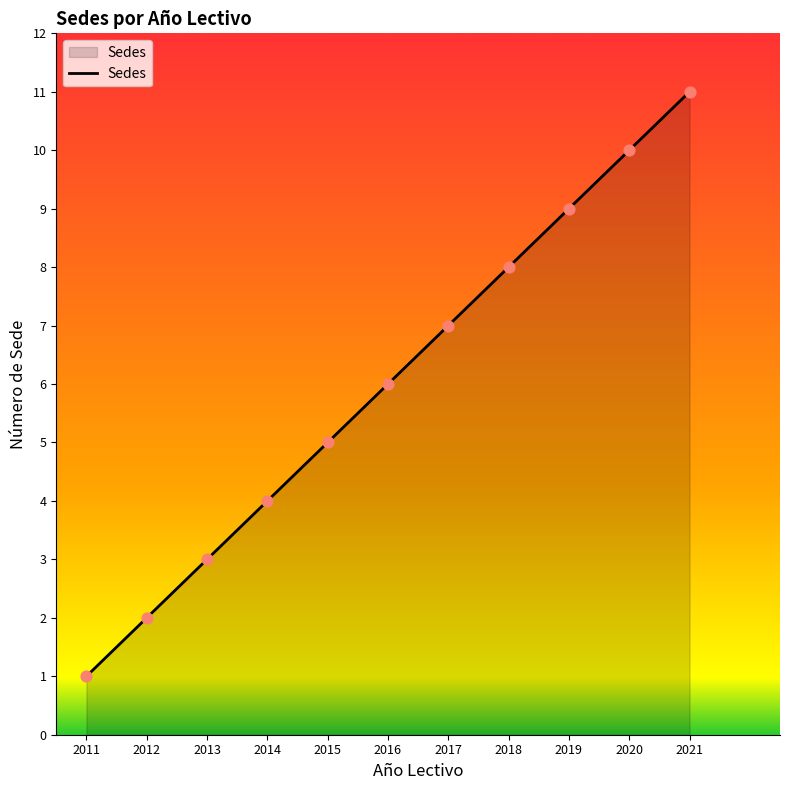

What is the ratio of the value at 2021 to the value at 2011?

11.0